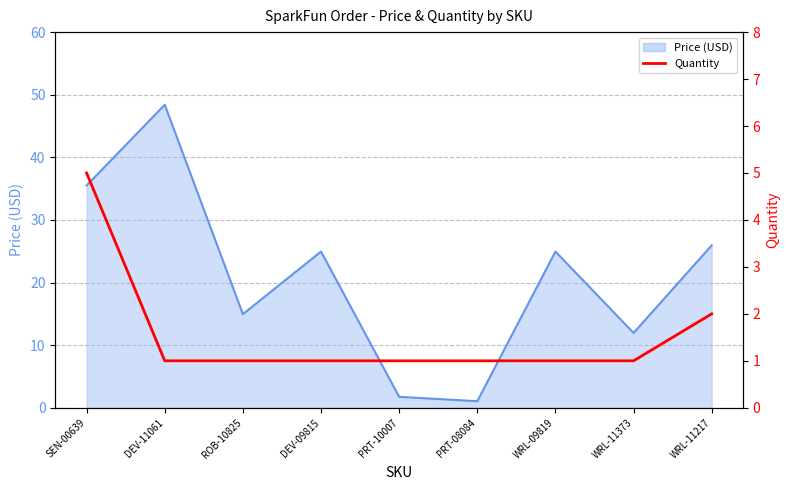

Is it true that Price (USD) equals 35.5 at SEN-00639?

True